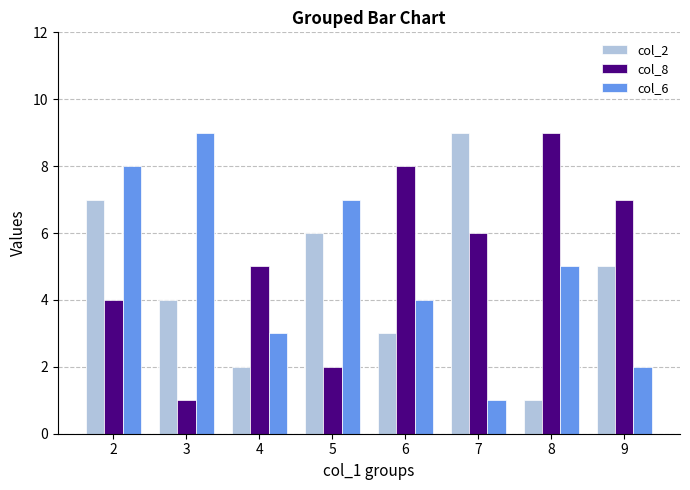

The value of col_8 at 7 is 6. True or false?

True